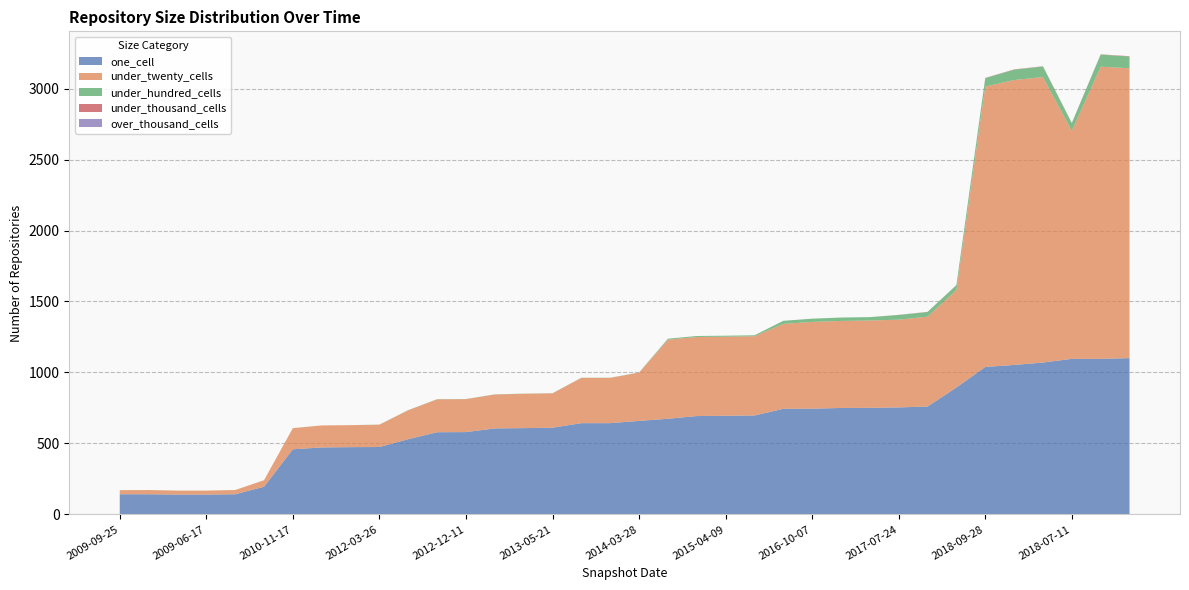

Reading right to left, what are all the values shown in this chart?

one_cell: 1101	1096	1096	1070	1053	1039	894	760	754	751	750	745	744	697	695	693	674	659	643	643	611	608	606	580	579	530	475	474	472	459	195	142	140	140	142	142
under_twenty_cells: 2042	2058	1605	2011	2007	1975	686	633	618	615	613	611	598	558	557	557	557	340	319	319	242	242	239	232	232	204	157	155	155	149	46	30	28	28	30	29
under_hundred_cells: 83	85	55	74	73	59	35	33	33	24	24	23	22	7	7	7	7	1	1	1	1	1	1	1	1	1	1	0	0	0	0	0	0	0	0	0
under_thousand_cells: 2	2	2	2	2	2	1	1	1	0	0	0	0	0	0	0	0	0	0	0	0	0	0	0	0	0	0	0	0	0	0	0	0	0	0	0
over_thousand_cells: 0	0	0	0	0	0	0	0	0	0	0	0	0	0	0	0	0	0	0	0	0	0	0	0	0	0	0	0	0	0	0	0	0	0	0	0